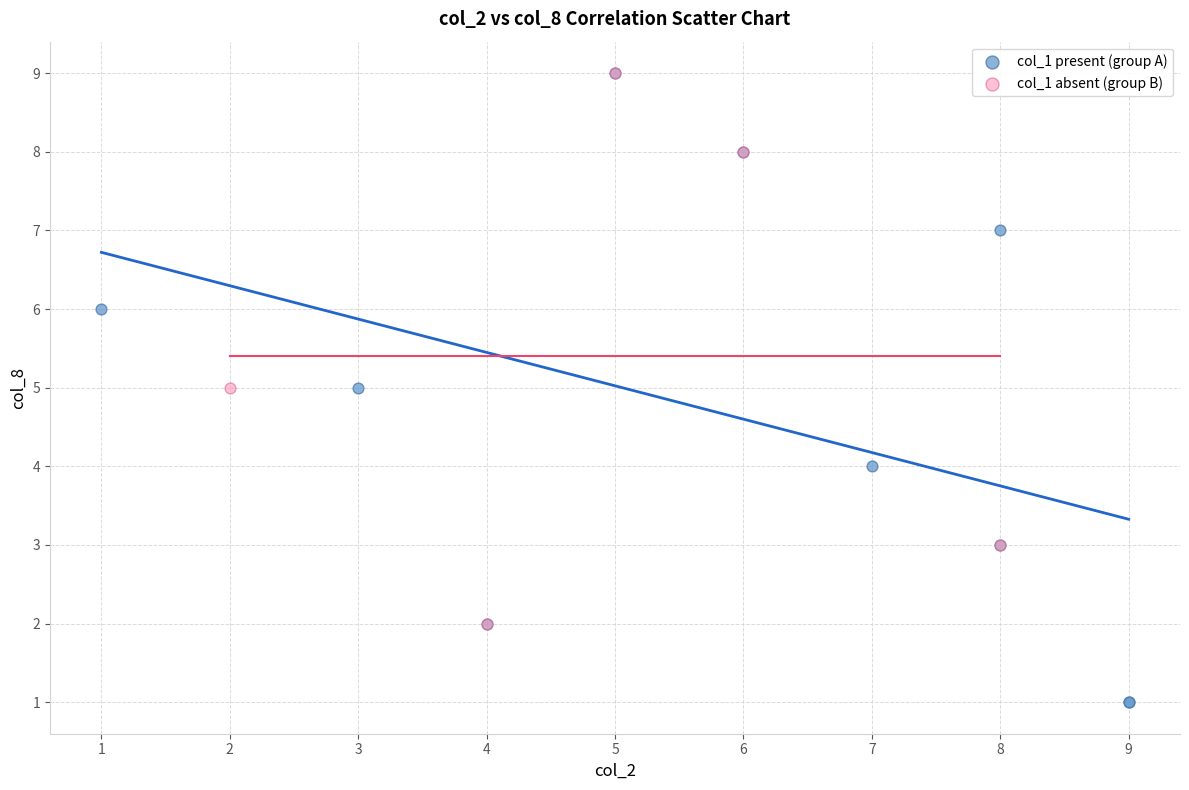

Which series contains the lowest Y value?

col_1 present (group A)